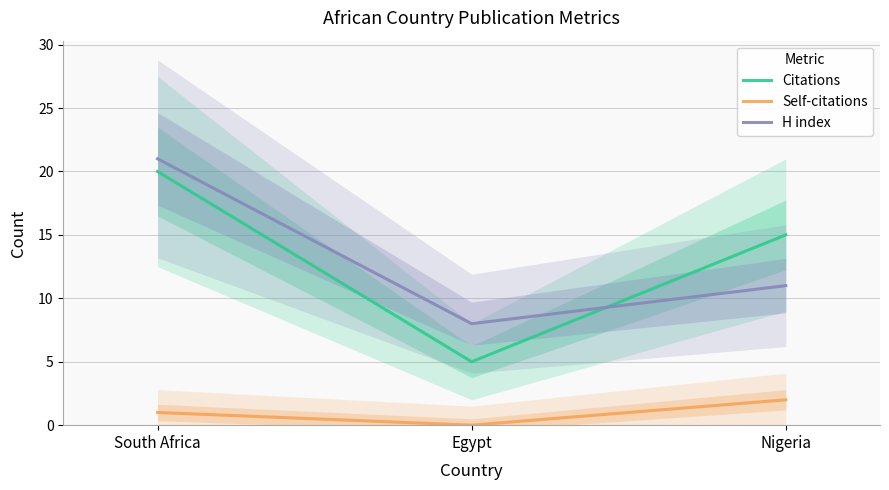

How many values in Self-citations are above zero?

2